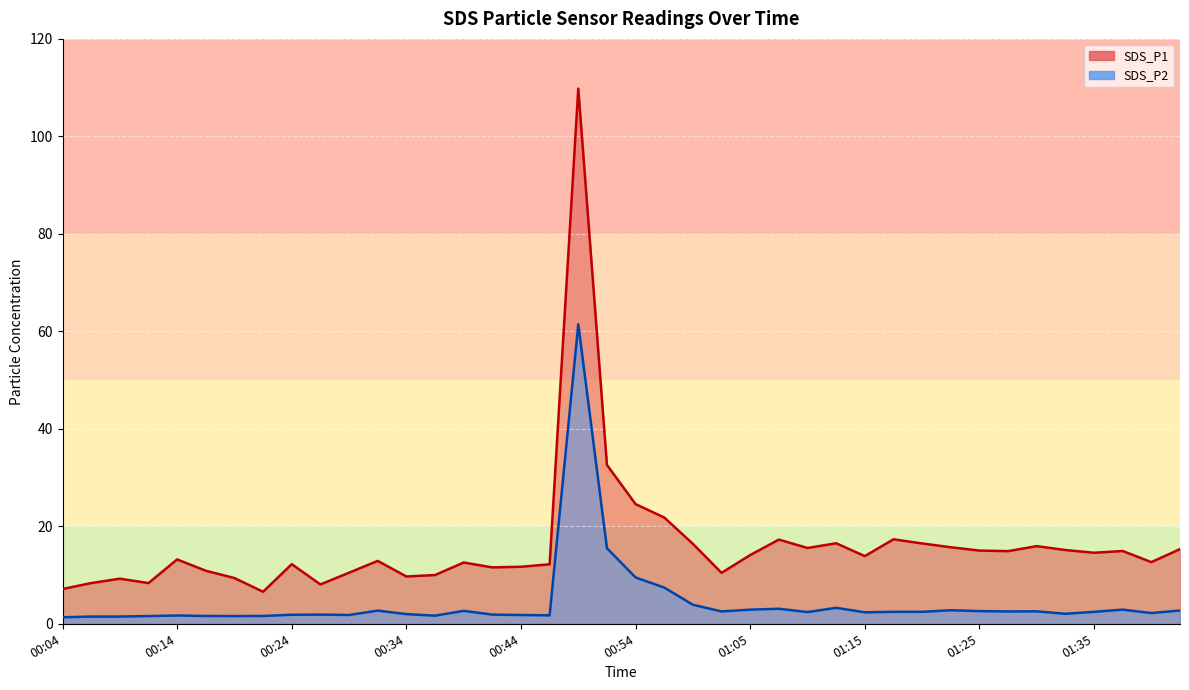

What position from the right is 01:33?

5